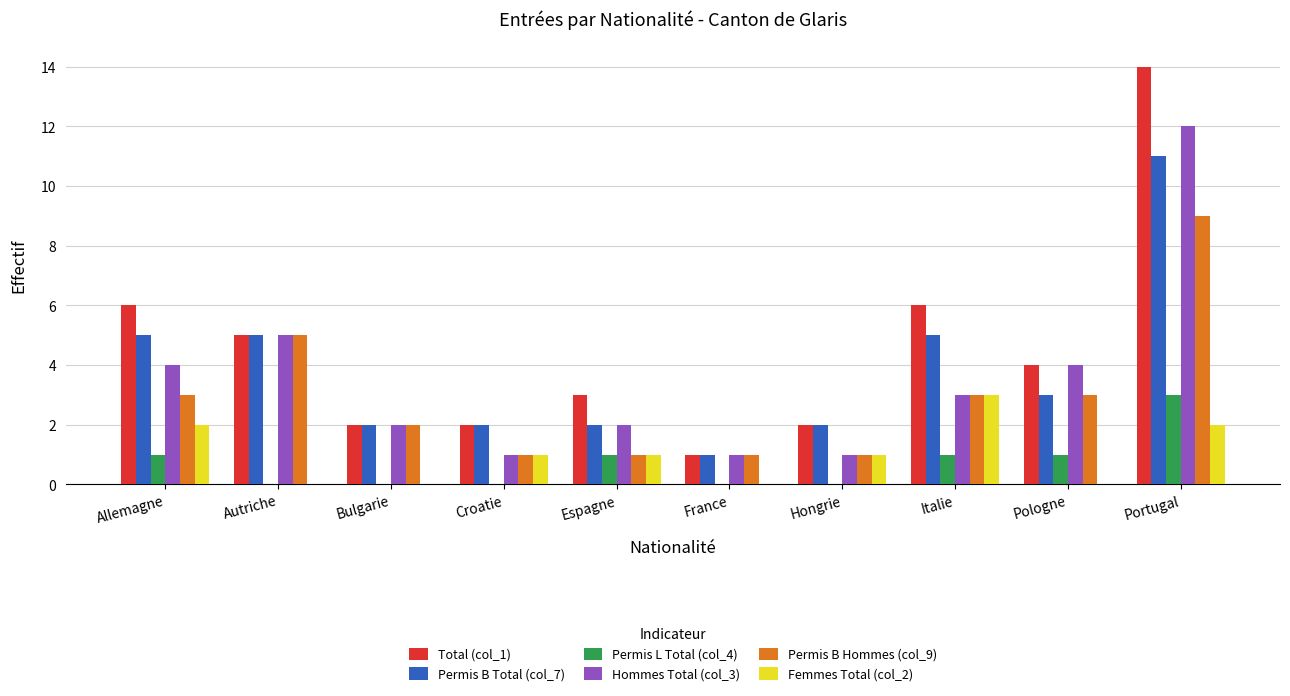

The Total (col_1) series shows 2 at France. True or false?

False